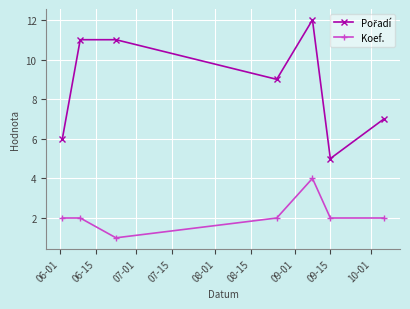

True or false: Koef. has more than 2 interior local peaks.

False